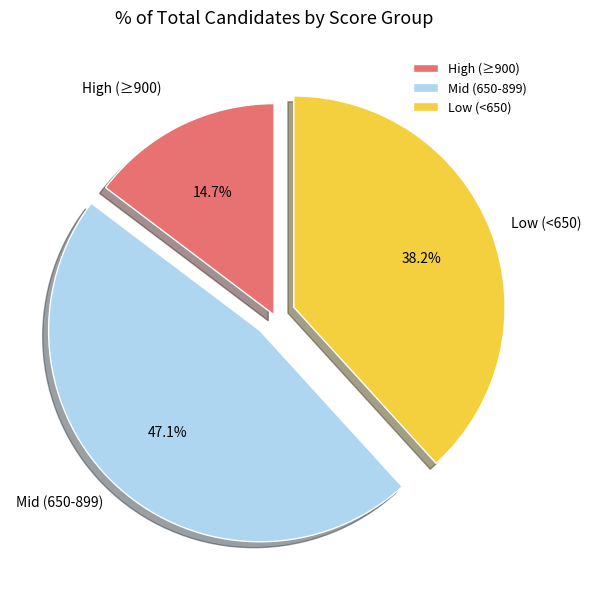

To the nearest percent, what is the average slice percentage?

33%